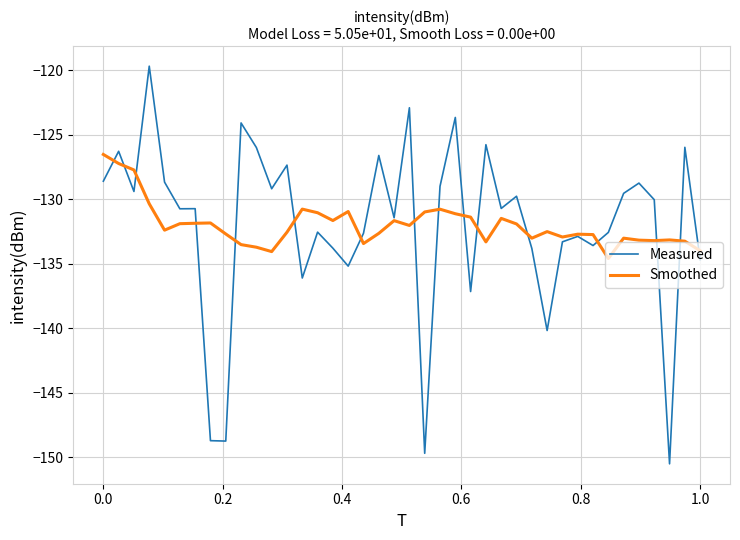

What are all the series names shown in the legend?

Measured, Smoothed